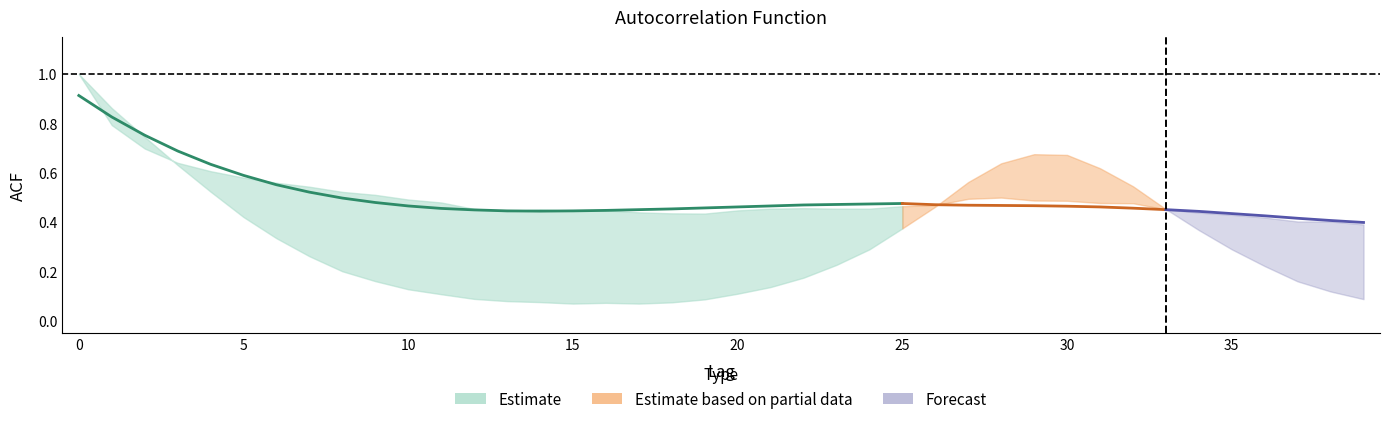

What is the difference between the acf_li values at 26 and 2?

0.3